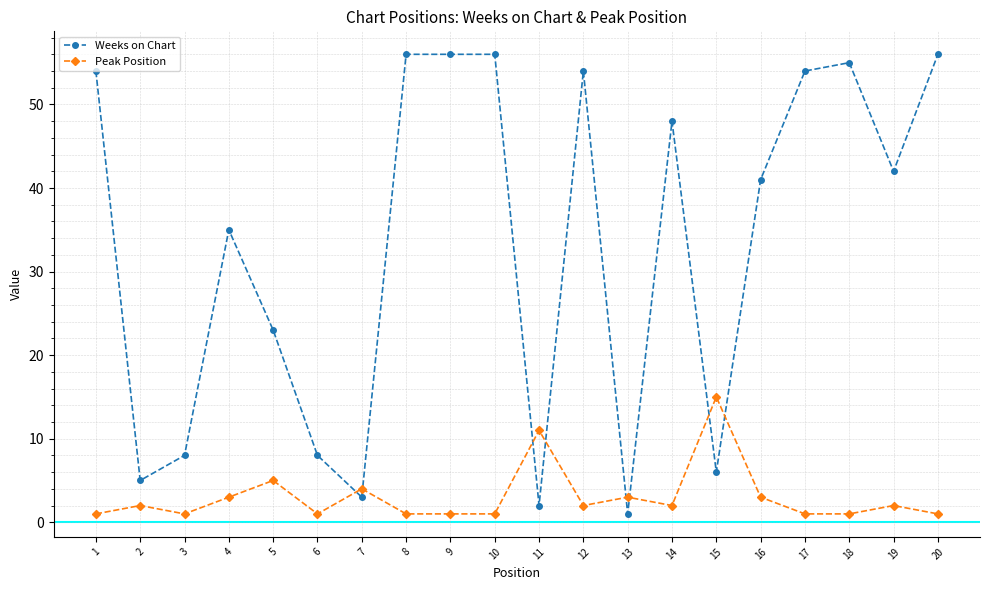

Which category has the highest value in the Peak Position series?

15